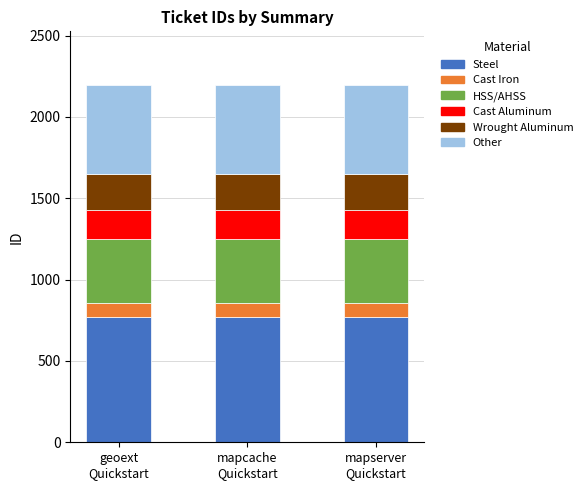

What is the maximum value for Steel?

769